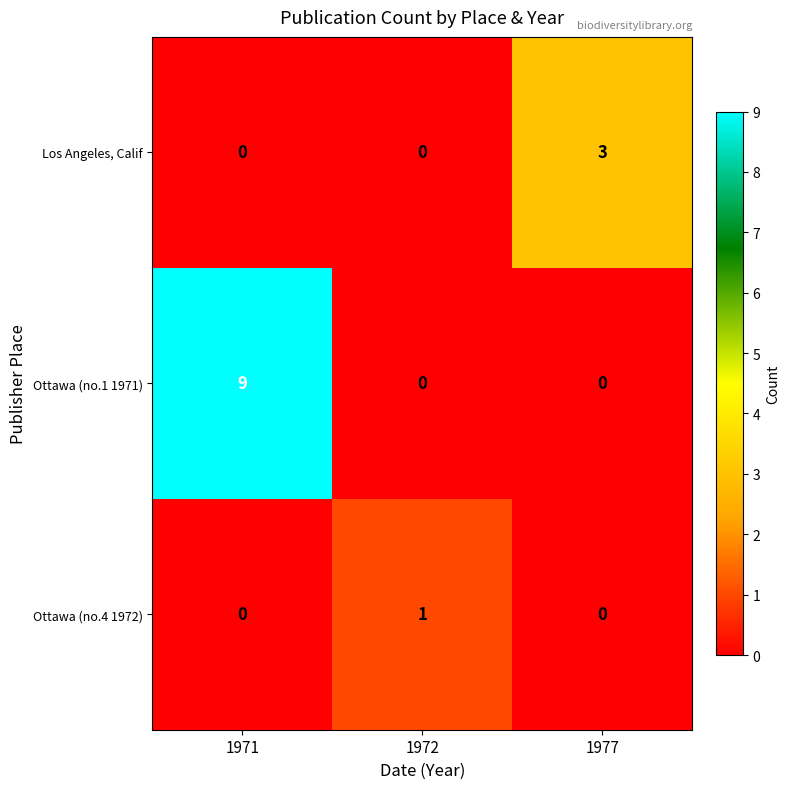

What is the sum of the Ottawa (no.1 1971) values at 1972 and 1971?

9